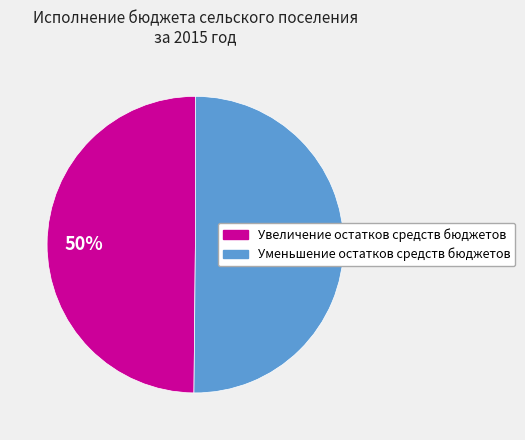

To the nearest percent, what percentage of the pie is Увеличение остатков средств бюджетов?

50%